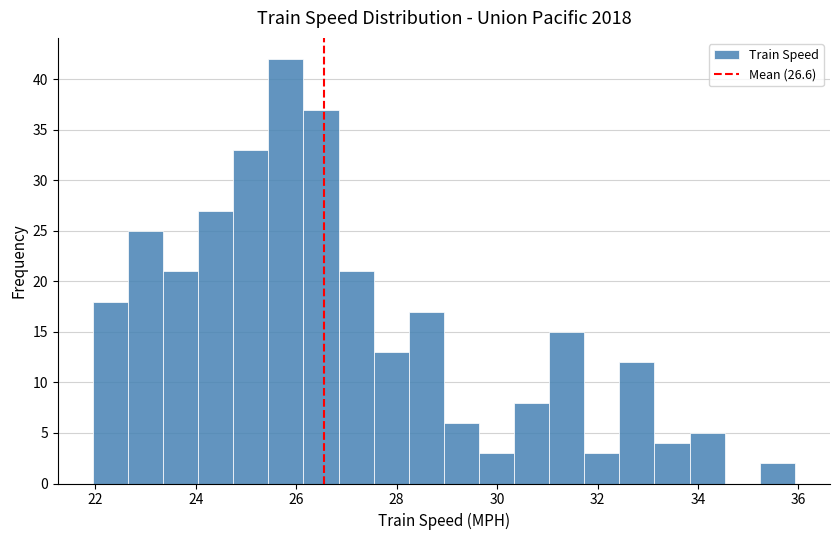

Around what value on the x-axis is the tallest bar? Give the approximate position of its centre, as read against the axis.

25.8